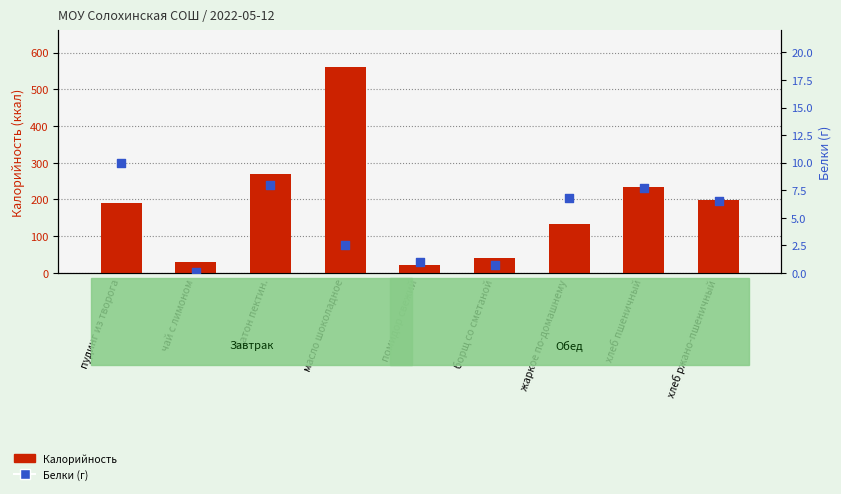

What are all the series names shown in the legend?

Калорийность, Белки (г)